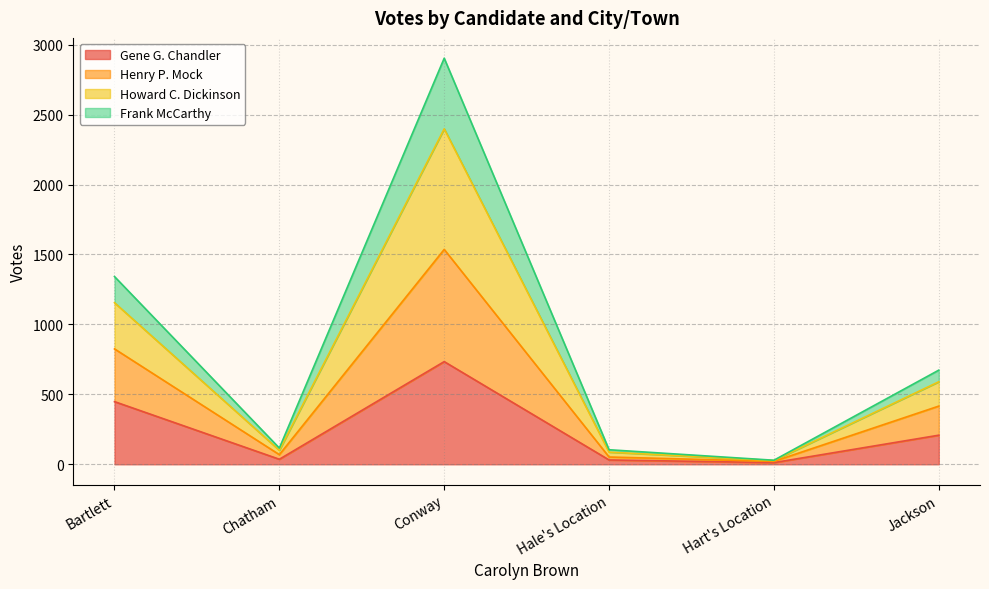

At which label does Gene G. Chandler reach its peak?

Conway